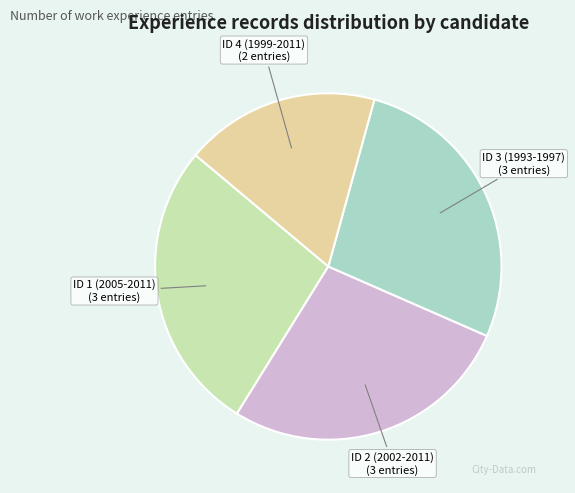

Is there a majority slice in this chart?

No